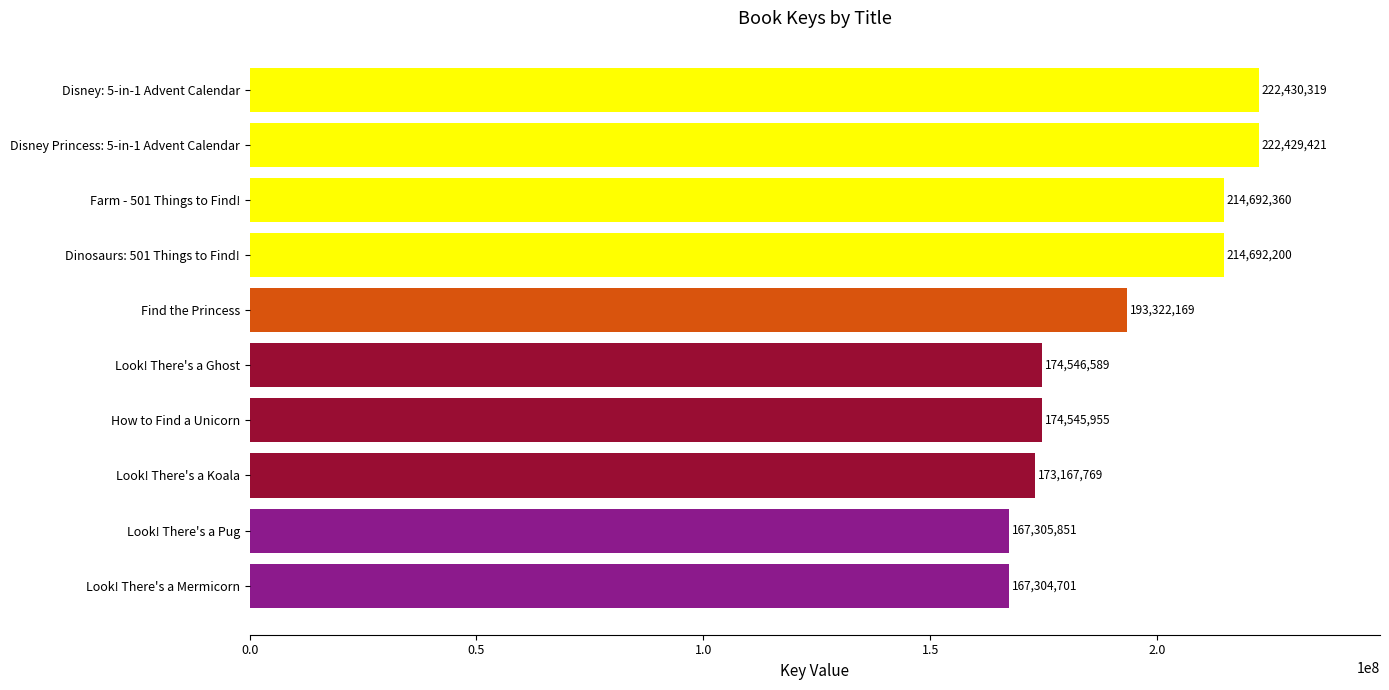

Reading top to bottom, what are all the values shown in this chart?

Disney: 5-in-1 Advent Calendar=222430319	Disney Princess: 5-in-1 Advent Calendar=222429421	Farm - 501 Things to Find!=214692360	Dinosaurs: 501 Things to Find!=214692200	Find the Princess=193322169	Look! There's a Ghost=174546589	How to Find a Unicorn=174545955	Look! There's a Koala=173167769	Look! There's a Pug=167305851	Look! There's a Mermicorn=167304701